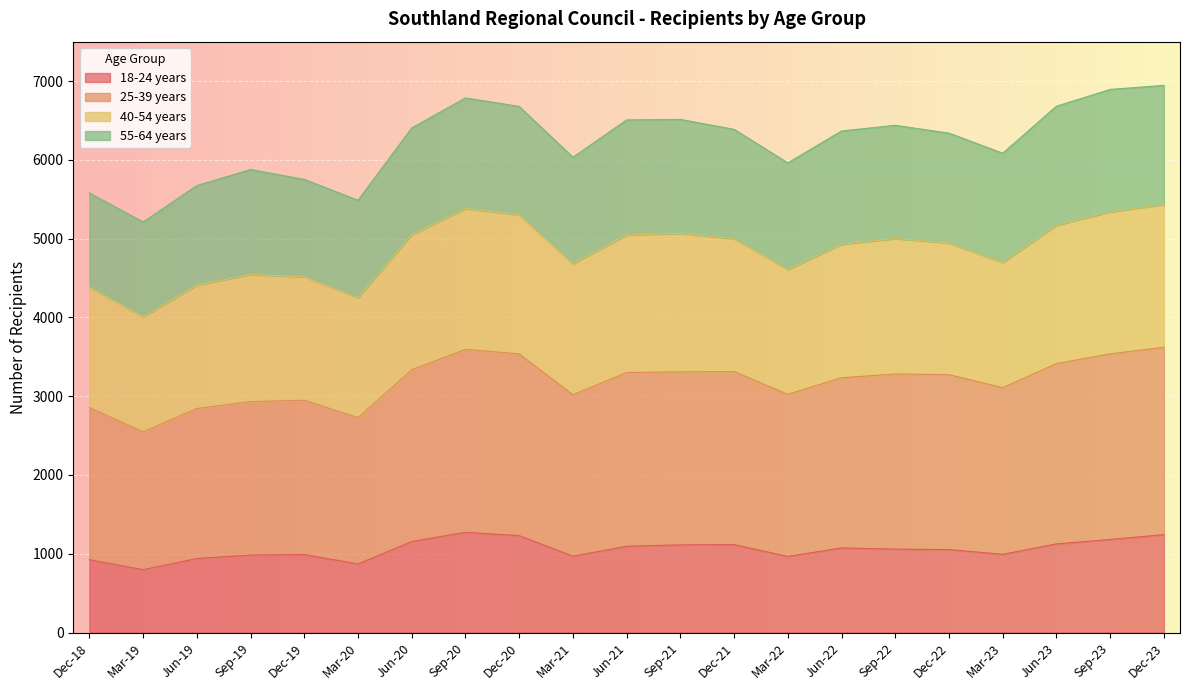

At how many categories does at least one series exceed 4278?

21